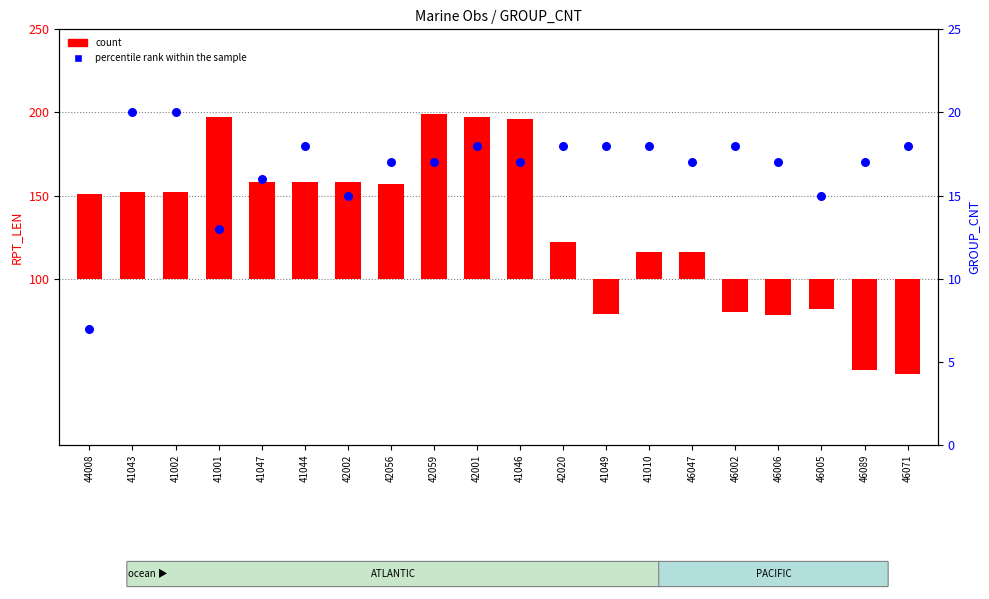

Which series reaches the minimum Y coordinate?

count